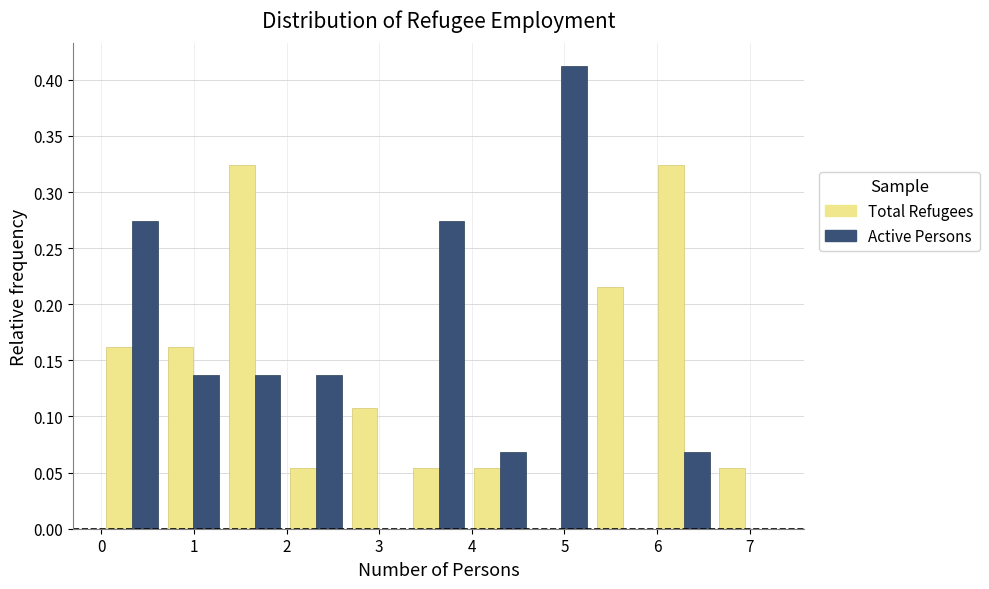

Reading left to right, transcribe this chart: for each range on the x-axis, give the height of each series' bar. Neither the bar edges nor the heights are printed on the chart, so give them approximately, as read against the axes.

0.0 to 0.7: Total Refugees=0.160	Active Persons=0.275
0.7 to 1.3: Total Refugees=0.160	Active Persons=0.135
1.3 to 2.0: Total Refugees=0.325	Active Persons=0.135
2.0 to 2.6: Total Refugees=0.055	Active Persons=0.135
2.6 to 3.3: Total Refugees=0.110	Active Persons=0
3.3 to 4.0: Total Refugees=0.055	Active Persons=0.275
4.0 to 4.6: Total Refugees=0.055	Active Persons=0.070
4.6 to 5.3: Total Refugees=0	Active Persons=0.410
5.3 to 6.0: Total Refugees=0.215	Active Persons=0
6.0 to 6.6: Total Refugees=0.325	Active Persons=0.070
6.6 to 7.3: Total Refugees=0.055	Active Persons=0